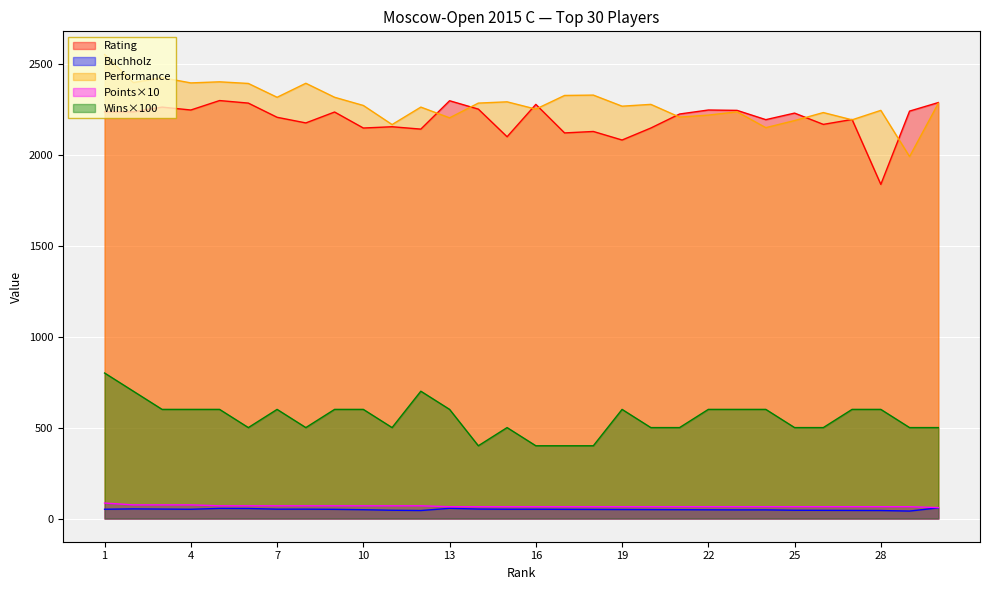

Between 27 and 19, which is larger?

27